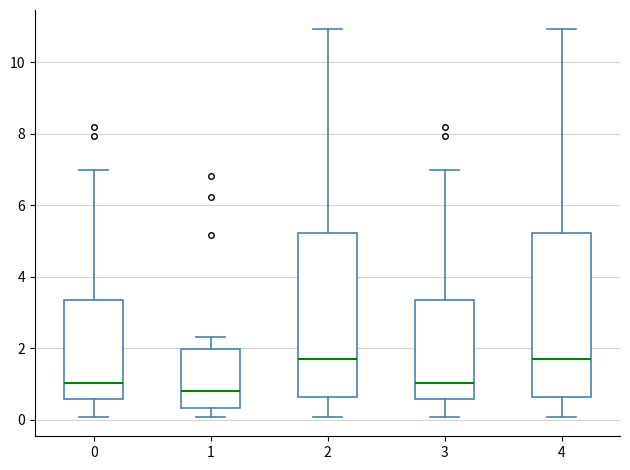

Reading left to right, transcribe this box plot: for each box, give where its median line is, the range the box spans, and where its two whiskers end, as read against the y-axis. The values are not printed on the chart, so give them approximately, as read against the axis.

0: median 1.0, box 0.6 to 3.4, whiskers 0.0 to 7.0
1: median 0.8, box 0.4 to 2.0, whiskers 0.0 to 2.4
2: median 1.8, box 0.6 to 5.2, whiskers 0.0 to 11.0
3: median 1.0, box 0.6 to 3.4, whiskers 0.0 to 7.0
4: median 1.8, box 0.6 to 5.2, whiskers 0.0 to 11.0